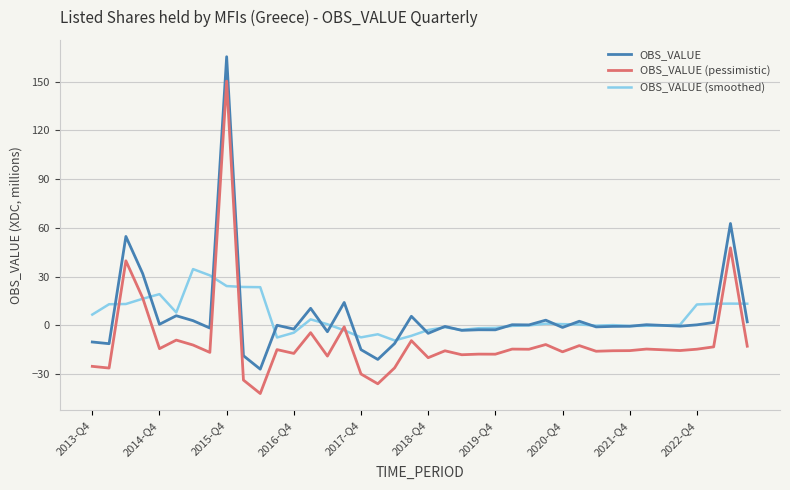

Rank the series by their maximum value, from lowest to highest.

OBS_VALUE (smoothed), OBS_VALUE (pessimistic), OBS_VALUE